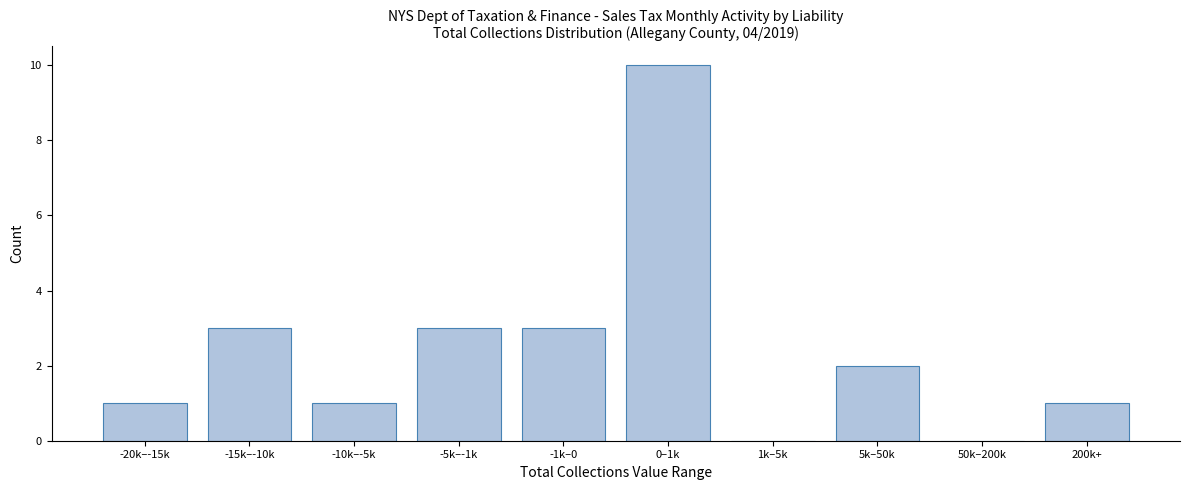

Reading left to right, list all the values displayed in this chart.

-20k–-15k=1	-15k–-10k=3	-10k–-5k=1	-5k–-1k=3	-1k–0=3	0–1k=10	1k–5k=0	5k–50k=2	50k–200k=0	200k+=1